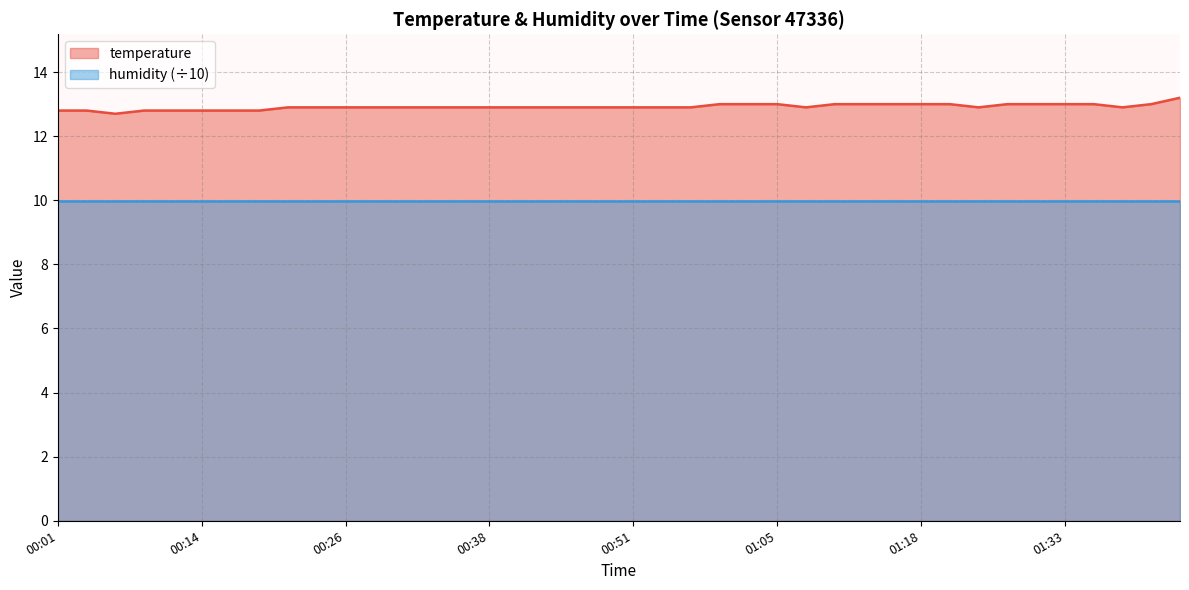

Is it true that the value at 01:41 is 13.0?

True